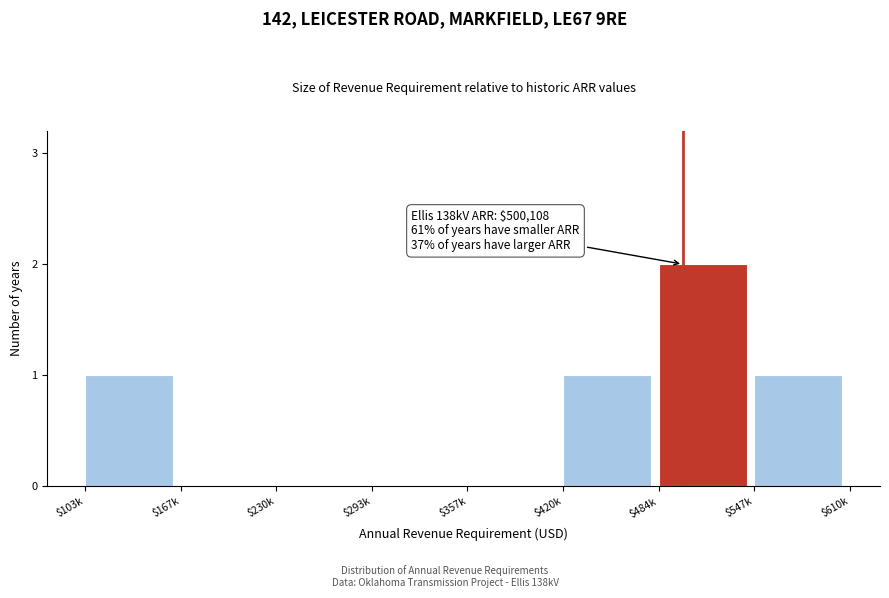

What is the sum of all values?

5